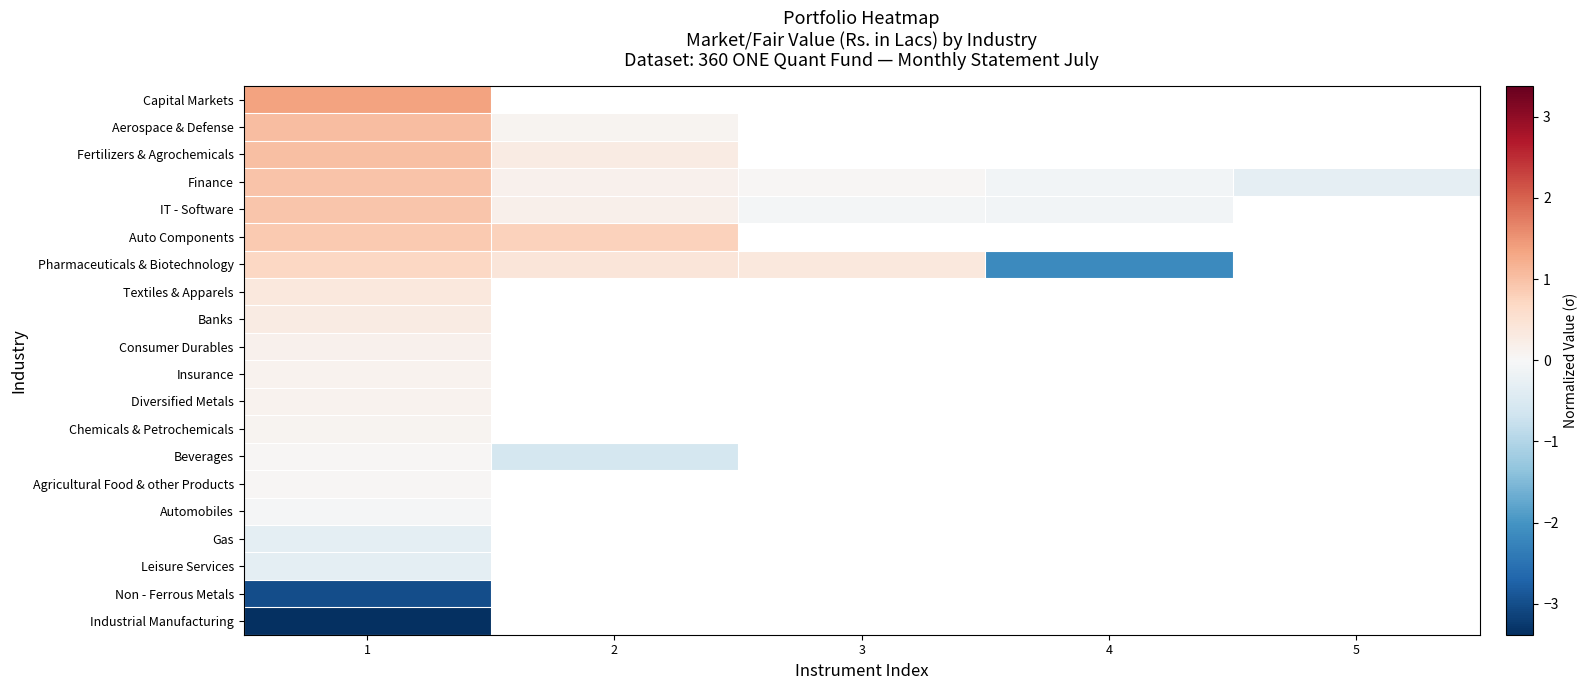

Which category has the highest value in the Gas series?

1